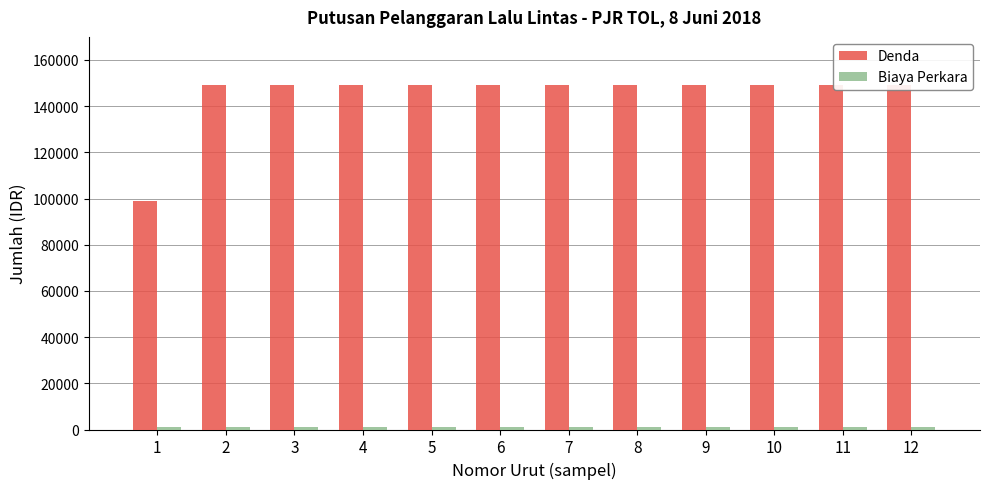

At which category is the sum across all series the highest?

2